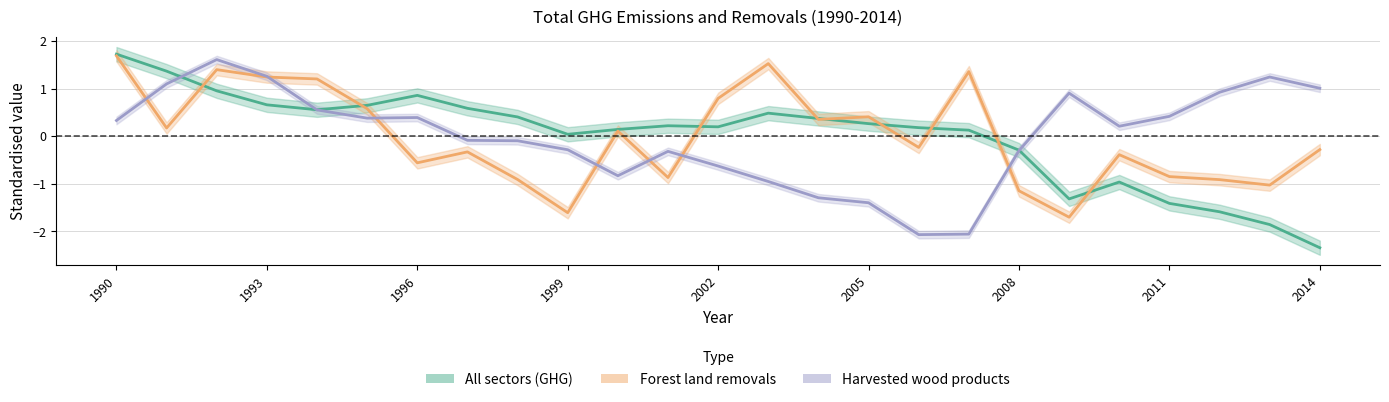

Which series has the largest total across all categories?

All sectors (GHG)